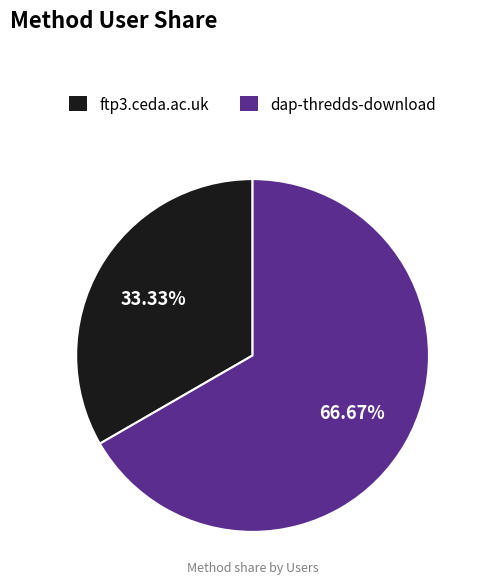

Which has a higher value, ftp3.ceda.ac.uk or dap-thredds-download?

dap-thredds-download